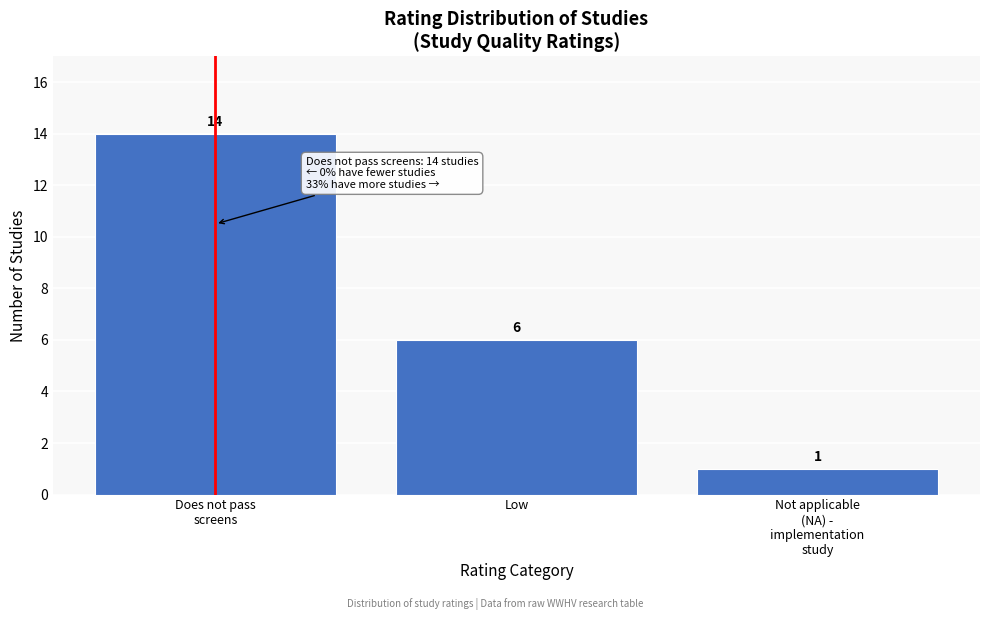

Reading left to right, transcribe all the data shown in this chart.

14	6	1